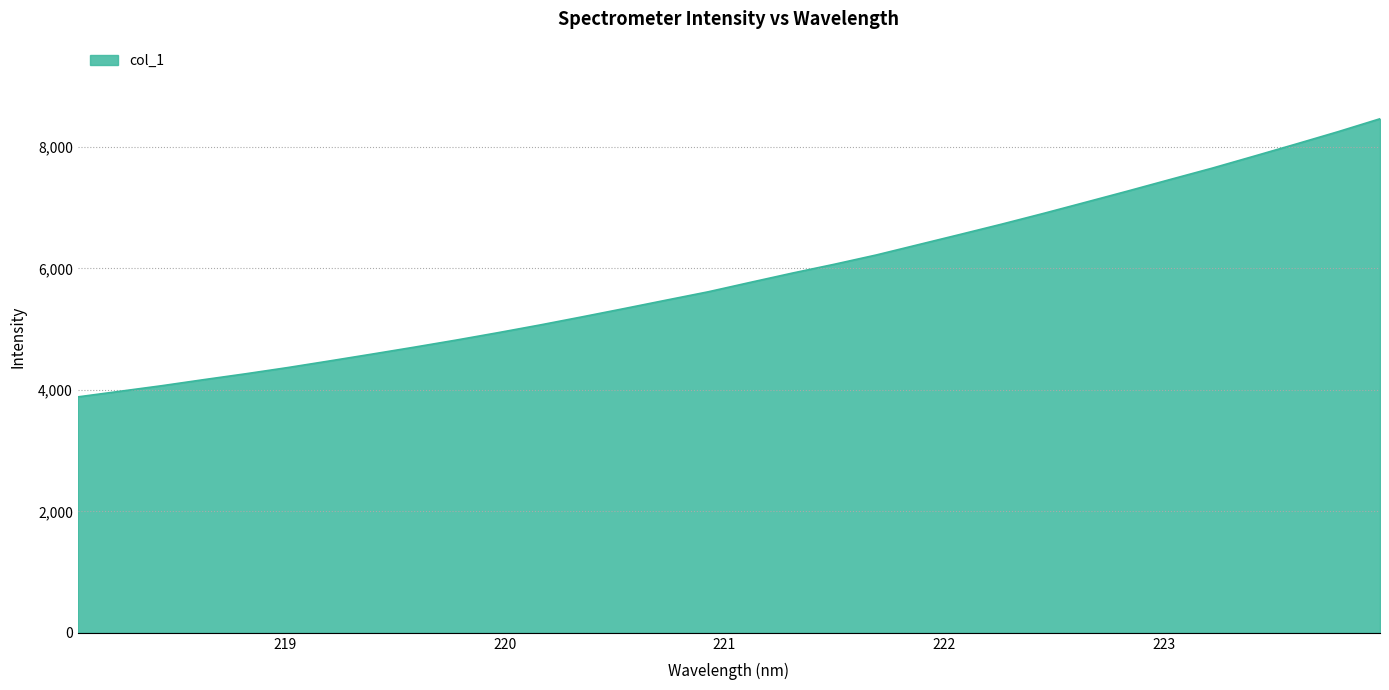

What is the minimum value shown in the chart?

3884.2